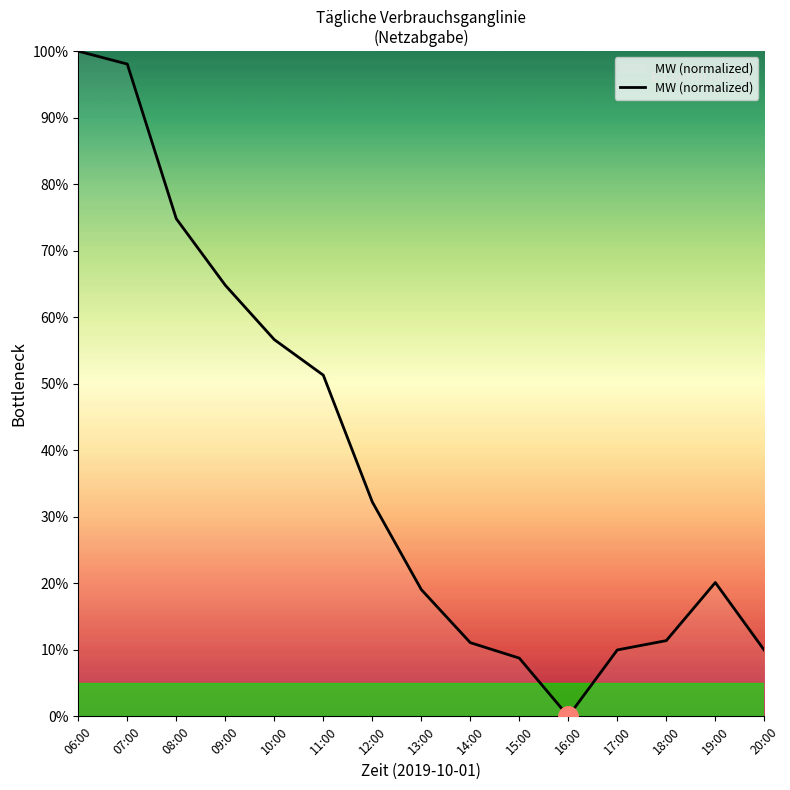

Where does the data first go above 20?

06:00